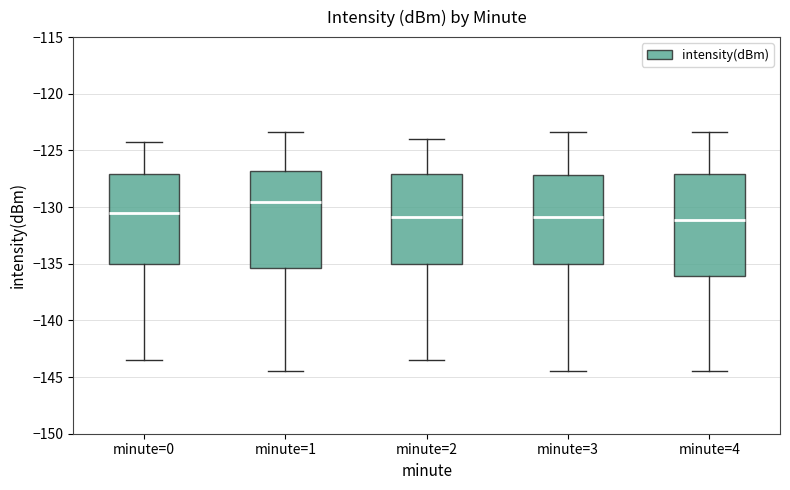

Reading left to right, transcribe this box plot: for each box, give where its median line is, the range the box spans, and where its two whiskers end, as read against the y-axis. The values are not printed on the chart, so give them approximately, as read against the axis.

minute=0: median -130.5, box -135.0 to -127.0, whiskers -143.5 to -124.5
minute=1: median -129.5, box -135.5 to -127.0, whiskers -144.5 to -123.5
minute=2: median -131.0, box -135.0 to -127.0, whiskers -143.5 to -124.0
minute=3: median -131.0, box -135.0 to -127.0, whiskers -144.5 to -123.5
minute=4: median -131.0, box -136.0 to -127.0, whiskers -144.5 to -123.5